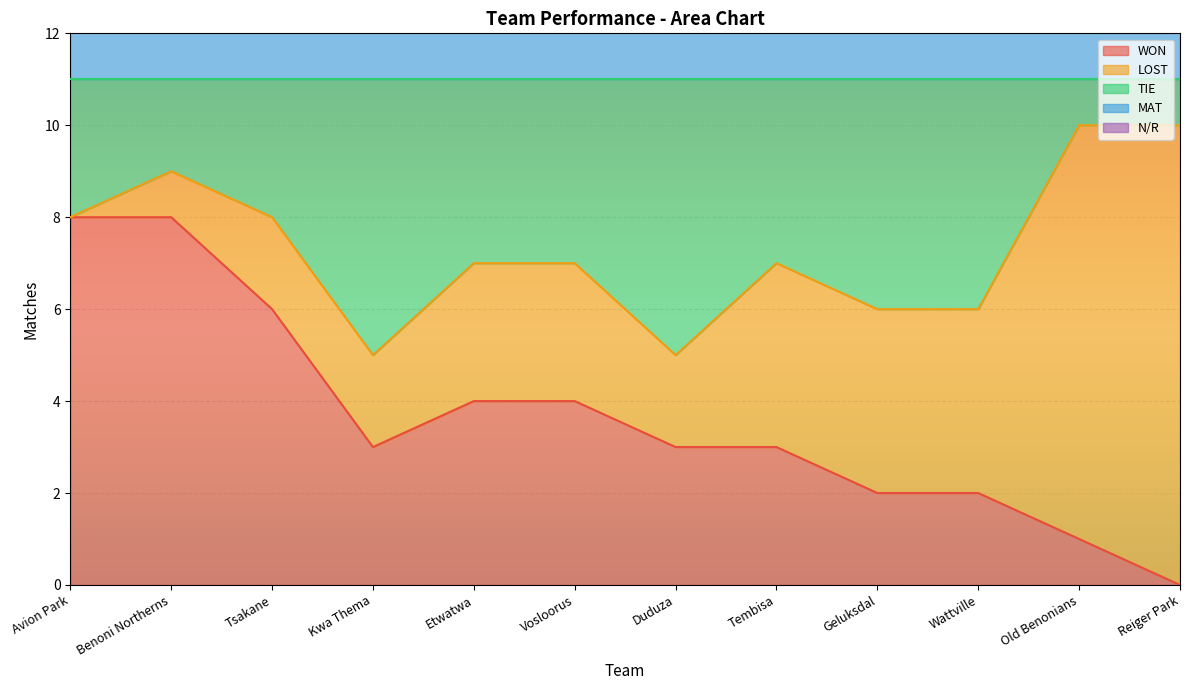

Is it true that WON equals 1 at Old Benonians?

True